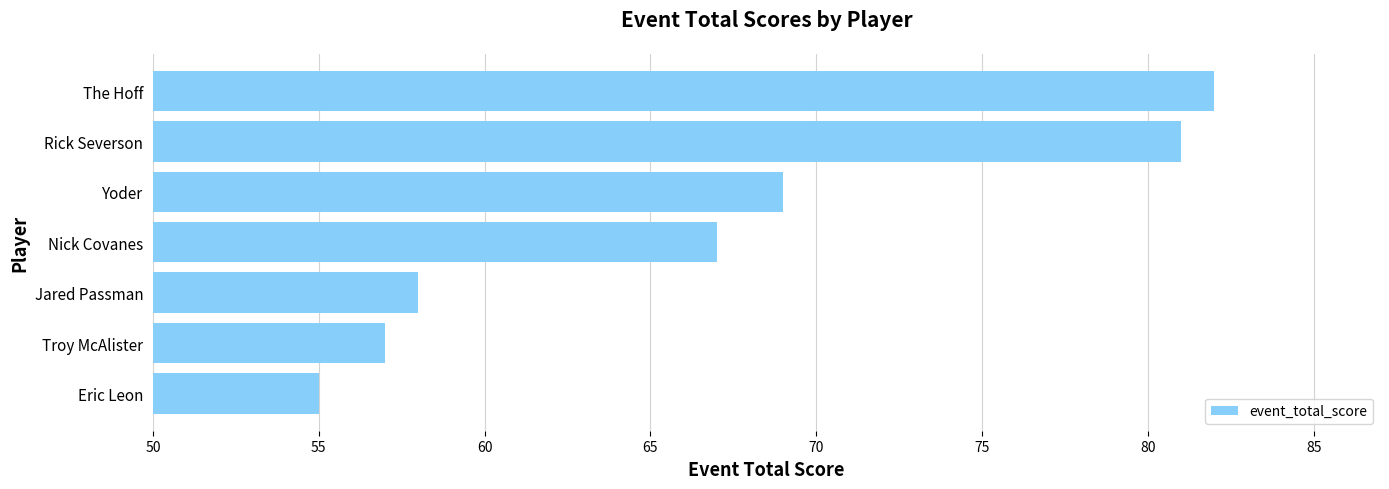

Reading top to bottom, list all the values displayed in this chart.

The Hoff=82	Rick Severson=81	Yoder=69	Nick Covanes=67	Jared Passman=58	Troy McAlister=57	Eric Leon=55